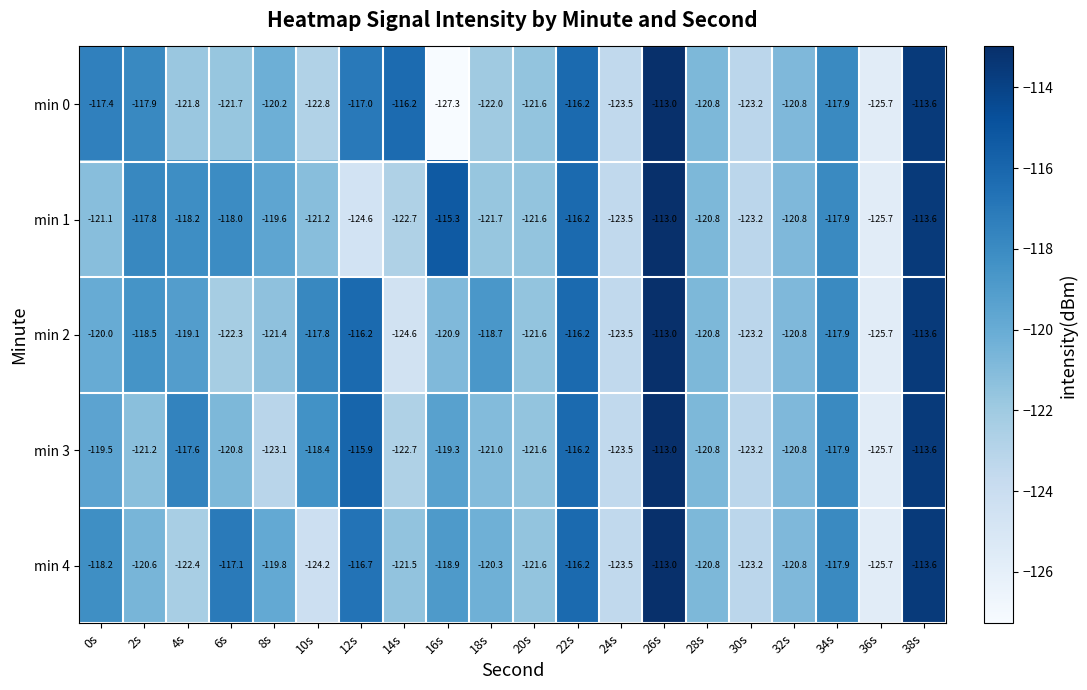

What is the sum of all min 3 values?

-2395.8